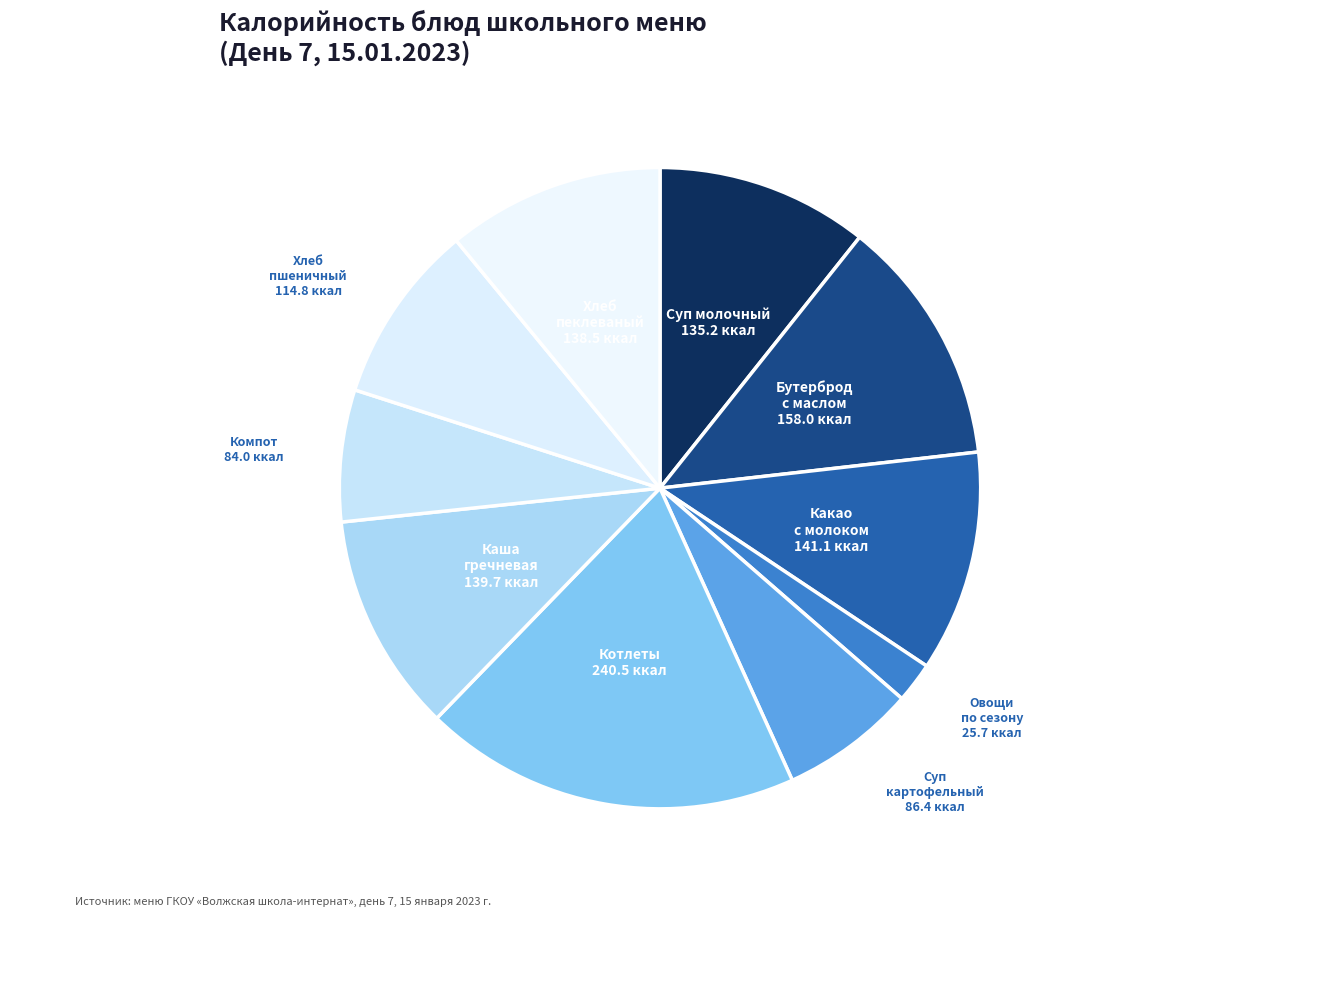

Rank the categories by value from highest to lowest.

Обед (2 блюдо)
Котлеты, Завтрак
Бутерброд с маслом, Завтрак (гор.напиток)
Какао с молоком, Обед
Каша гречневая, Обед
Хлеб пеклеваный, Завтрак (гор.блюдо)
Суп молочный, Обед
Хлеб пшеничный, Обед (1 блюдо)
Суп картофельный, Обед
Компот, Обед (закуска)
Овощи по сезону